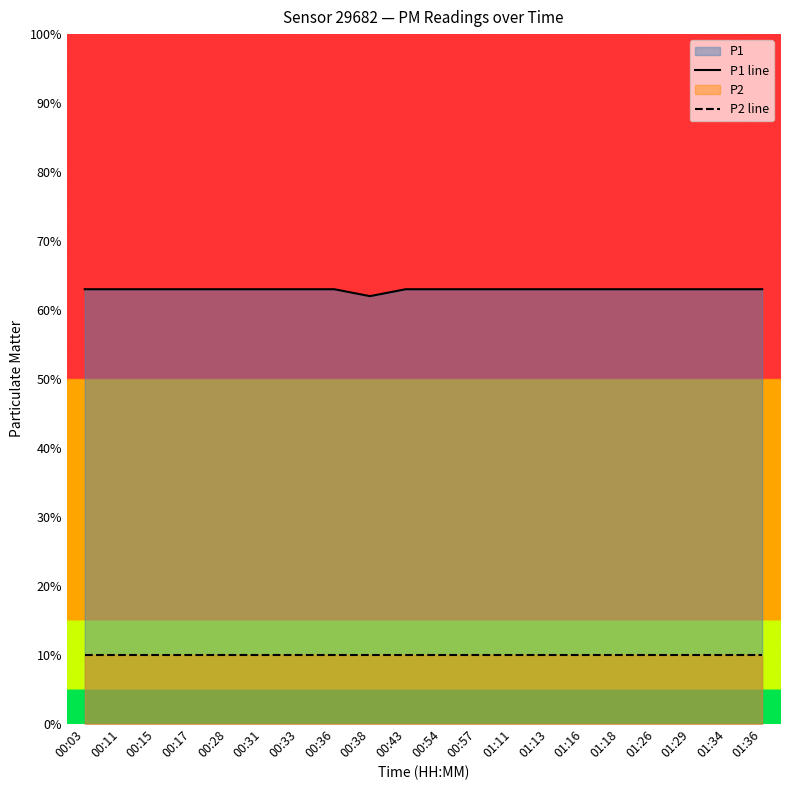

What position from the left is 00:54?

11